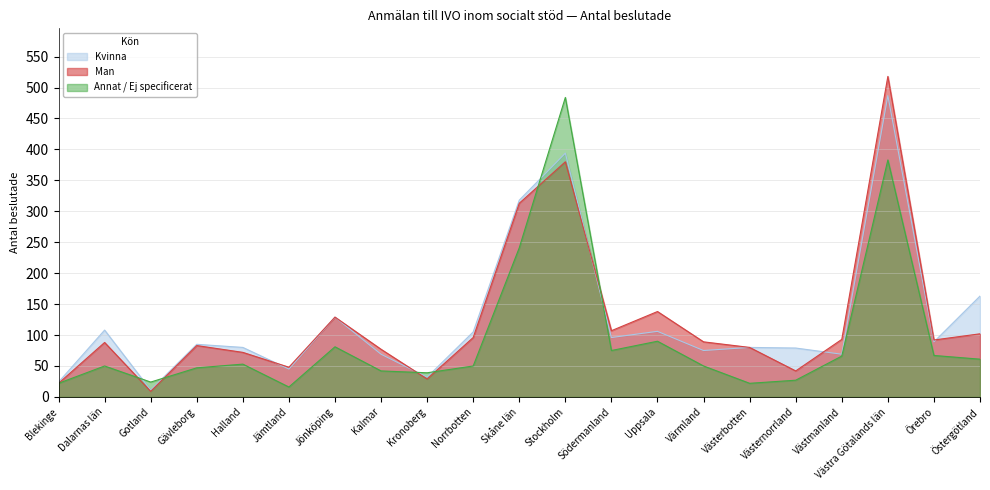

What is the total value across all series at Gävleborg?

215